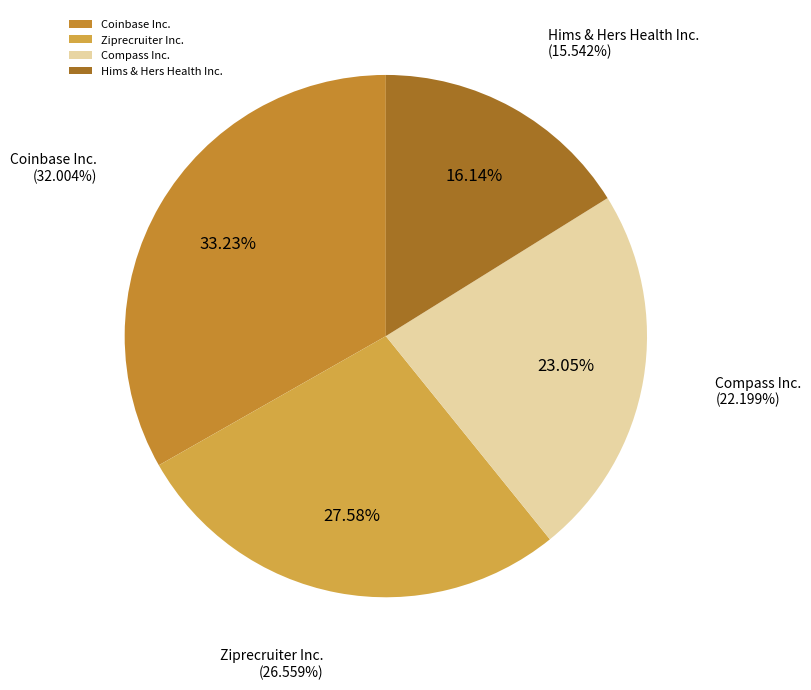

Rank the categories by value from highest to lowest.

Coinbase Inc., Ziprecruiter Inc., Compass Inc., Hims & Hers Health Inc.